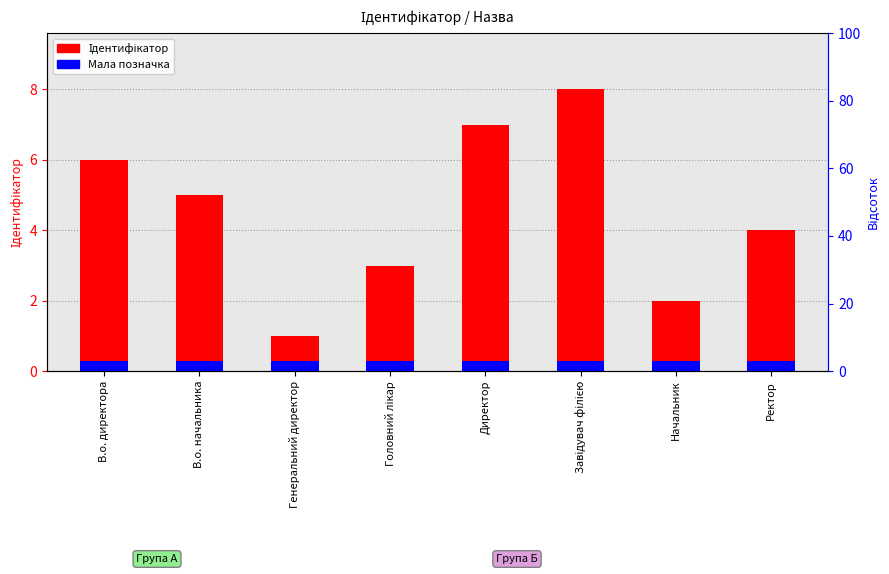

What is the difference between the maximum and second lowest values in the Ідентифікатор series?

6.0